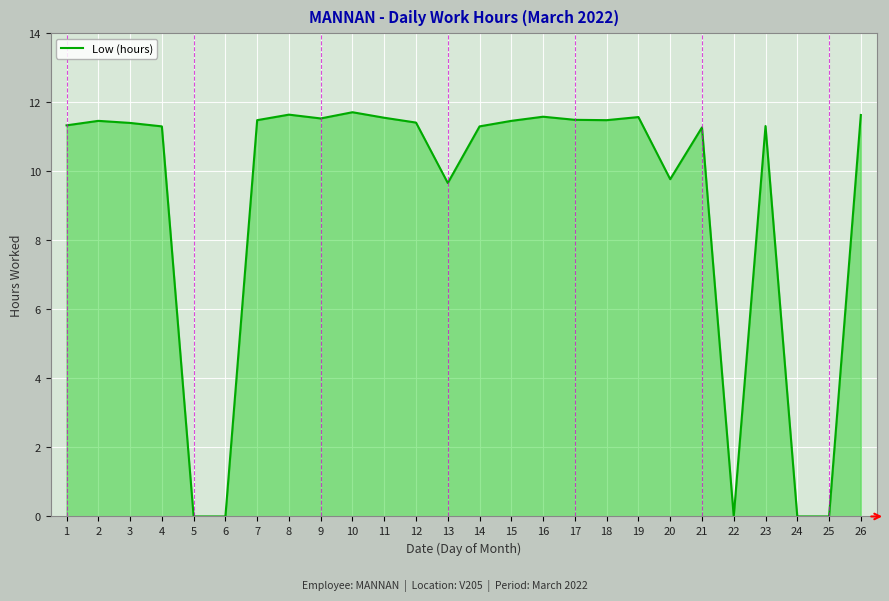

Between 26 and 25, which is larger?

26